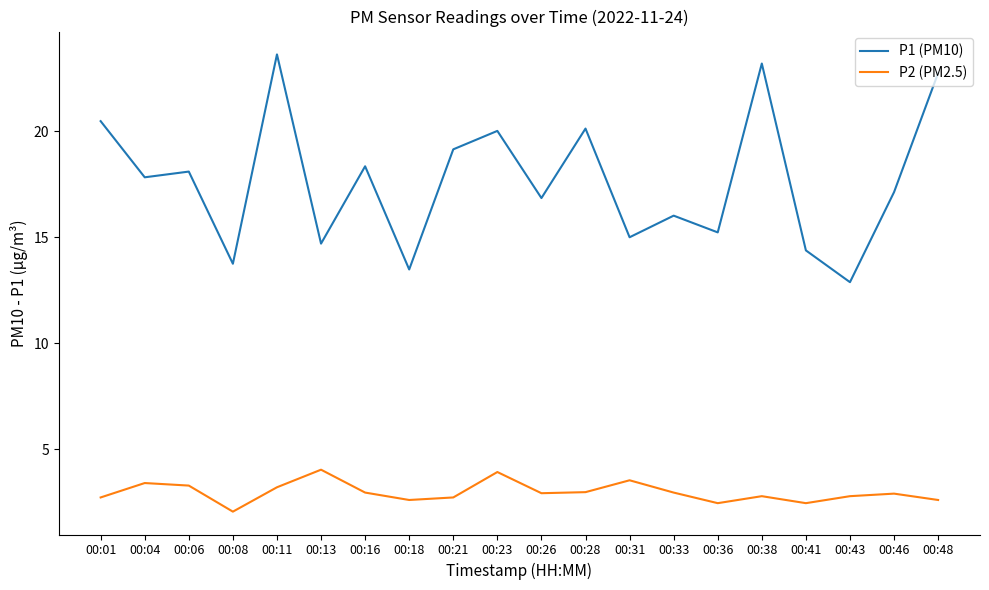

True or false: P2 (PM2.5) and P1 (PM10) intersect in this chart.

False